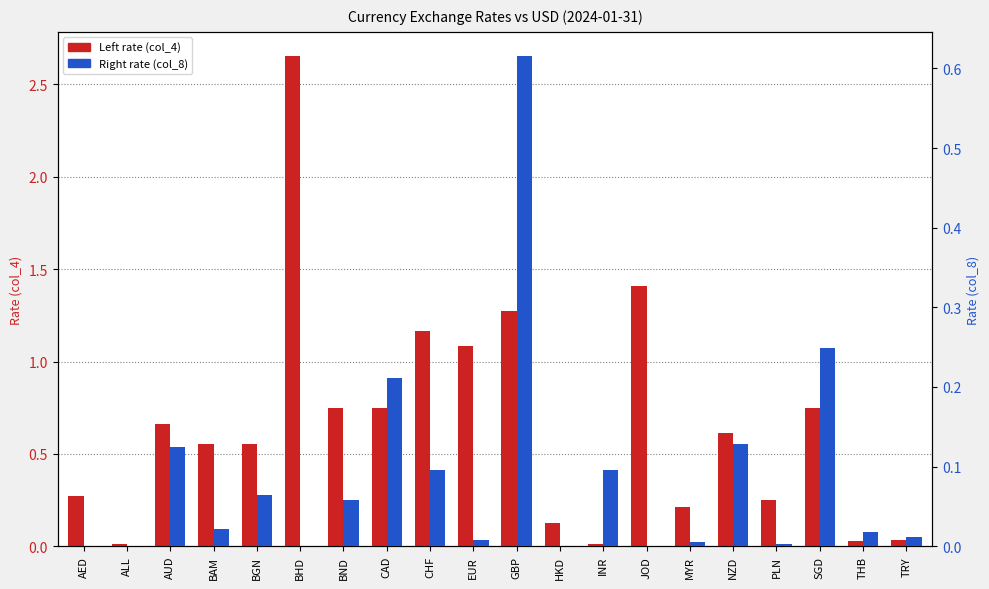

How many groups of bars are there?

20